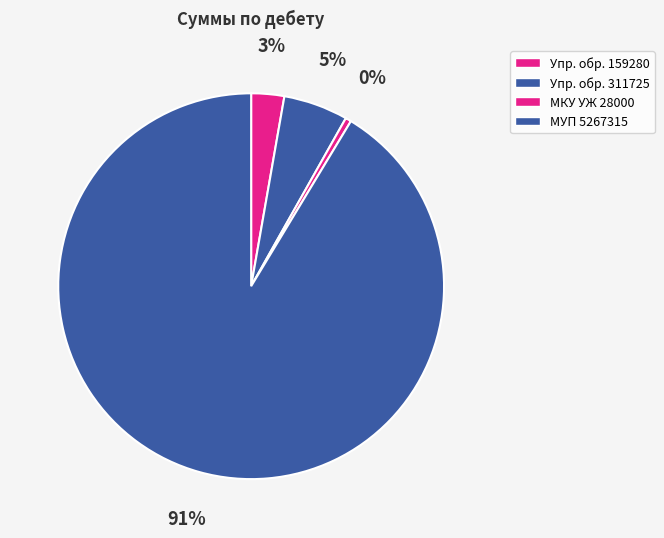

To the nearest percent, what is the average slice percentage?

25%